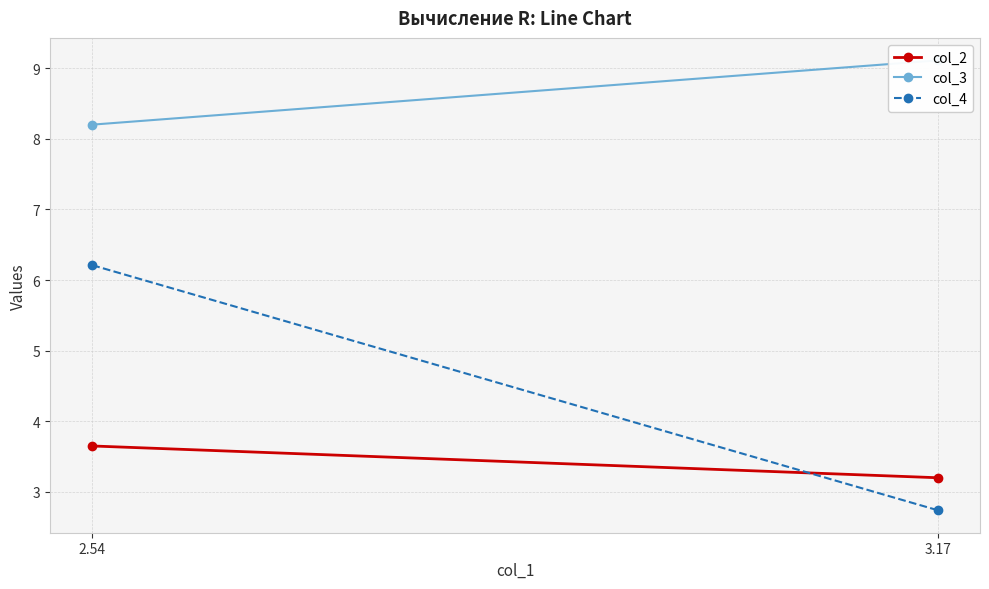

What position from the left is 2.54?

1